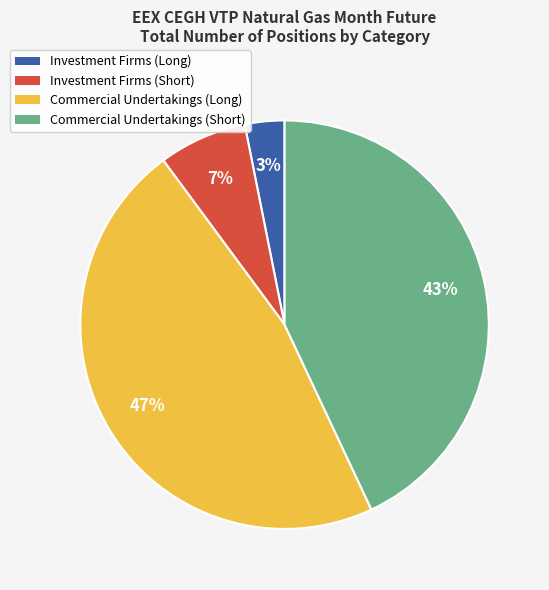

What is the largest slice in the pie chart?

Commercial Undertakings (Long)